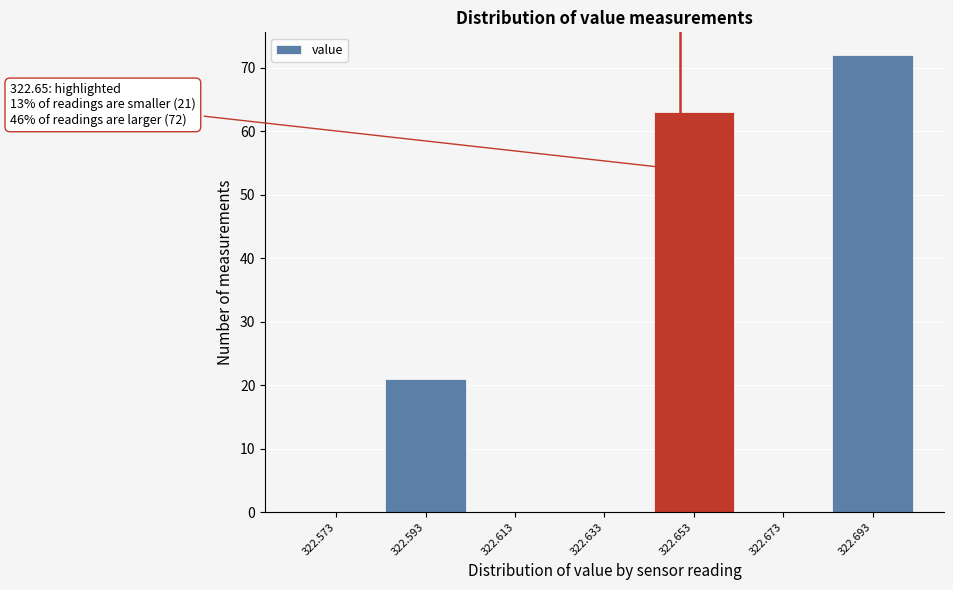

Which range on the x-axis has the tallest bar?

322.683 to 322.703